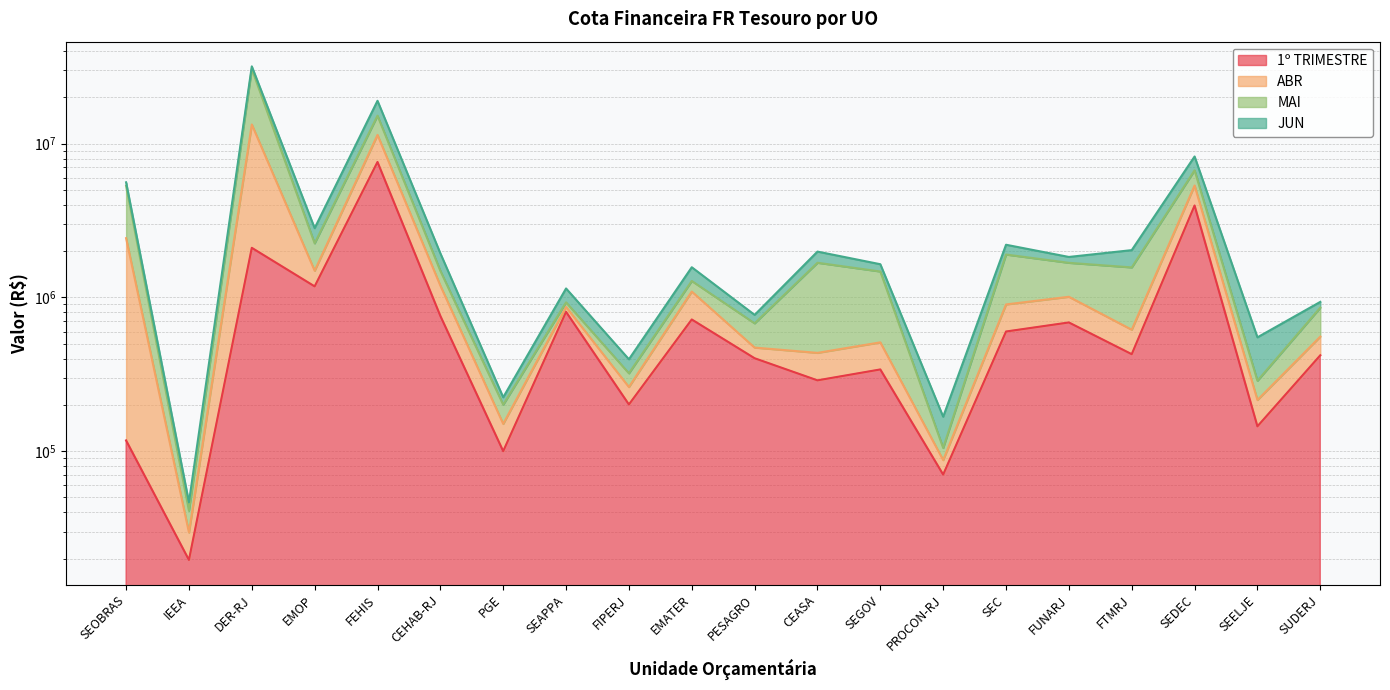

True or false: ABR has more than 1 points higher than both neighbors.

True